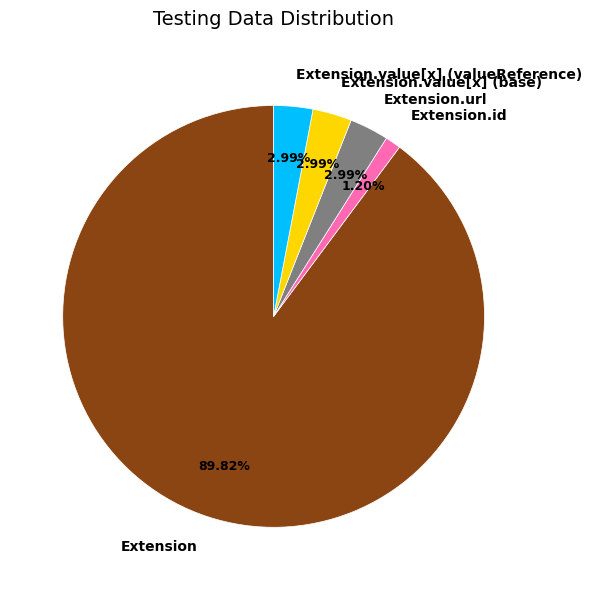

Do Extension.id and Extension.value[x] (valueReference) together represent more than half of the pie?

No